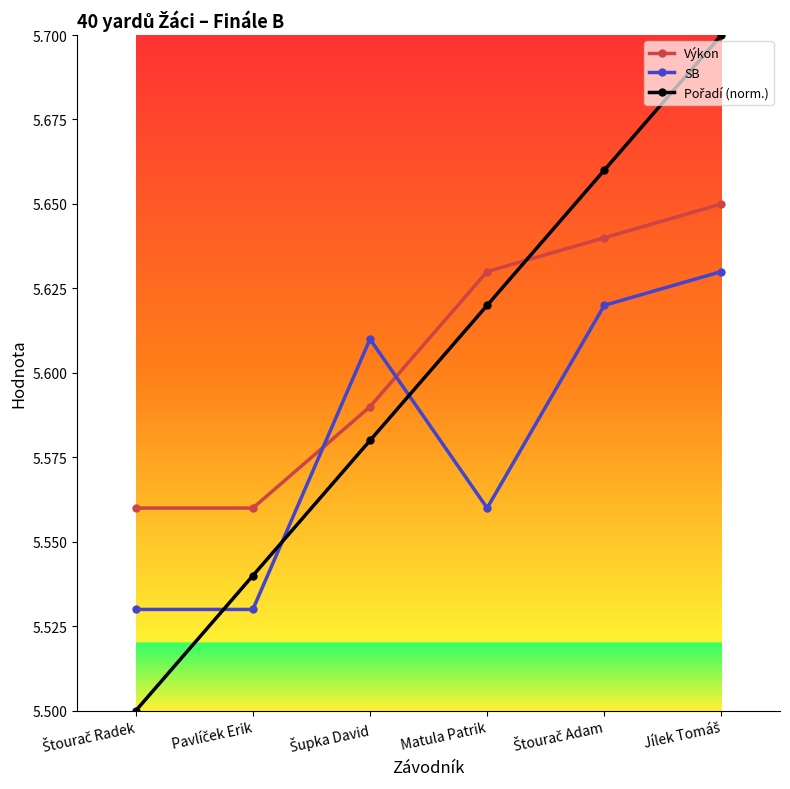

What position from the left is Matula Patrik?

4